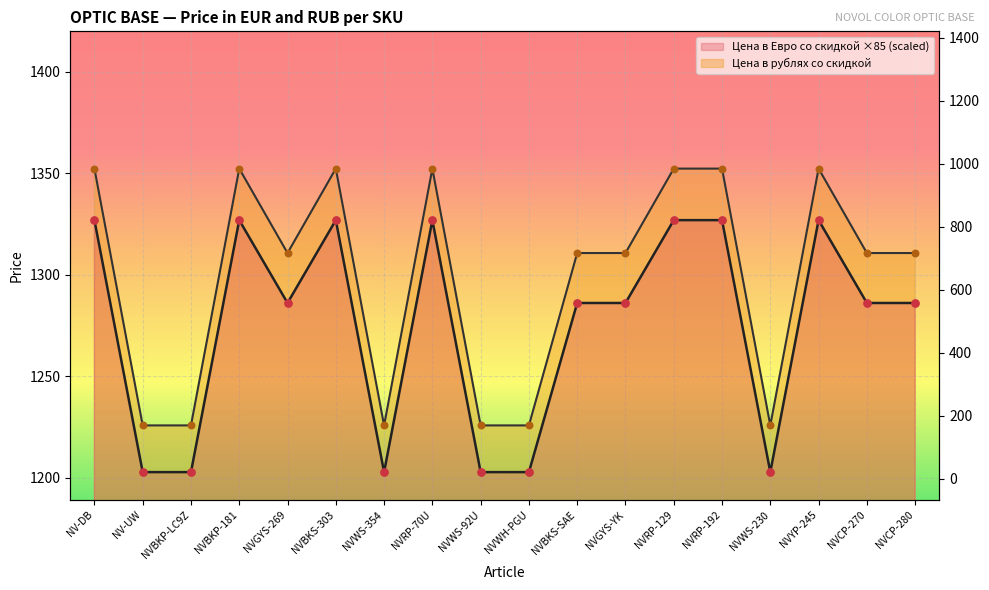

Which series has the largest total across all categories?

Цена в рублях со скидкой